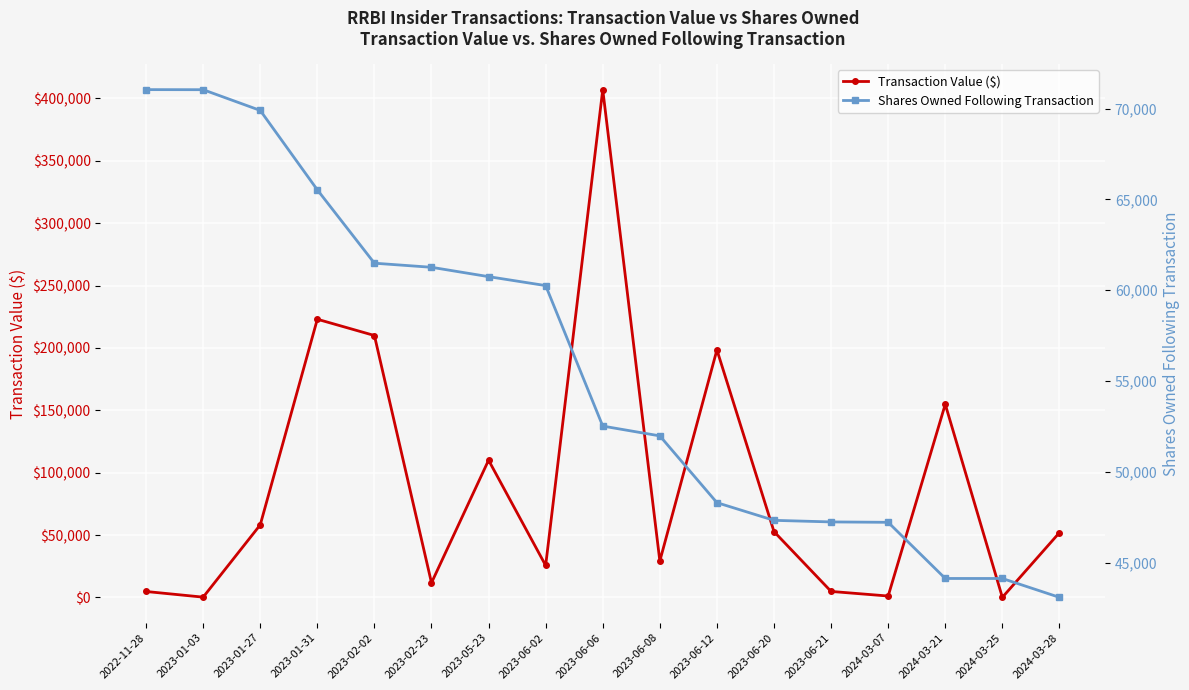

What value does the Shares Owned Following Transaction series have at 2023-01-31?

65525